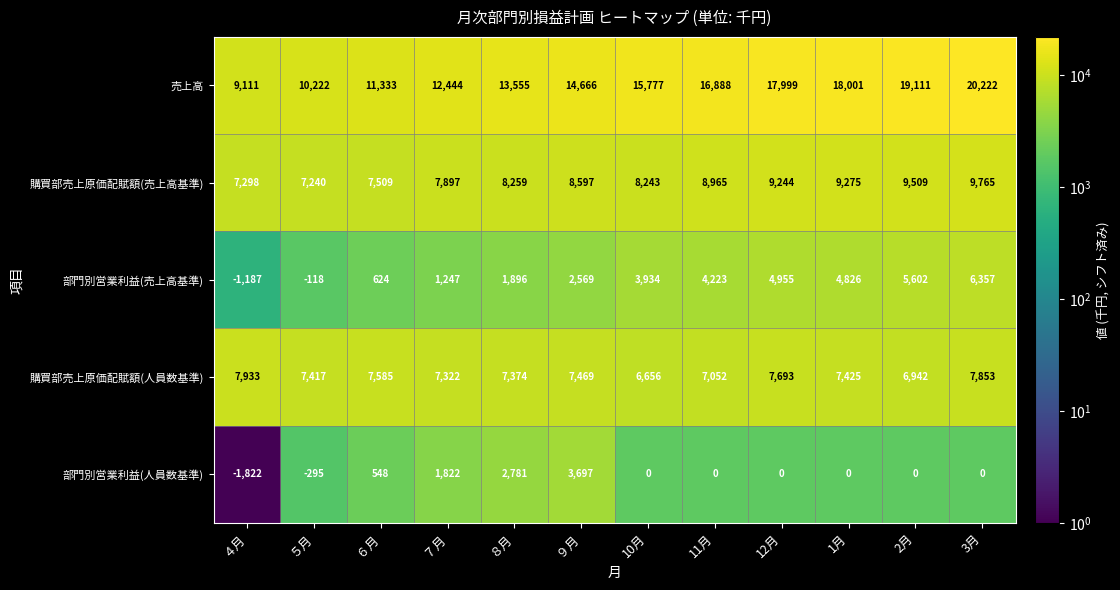

Which label corresponds to the smallest value in the chart?

４月